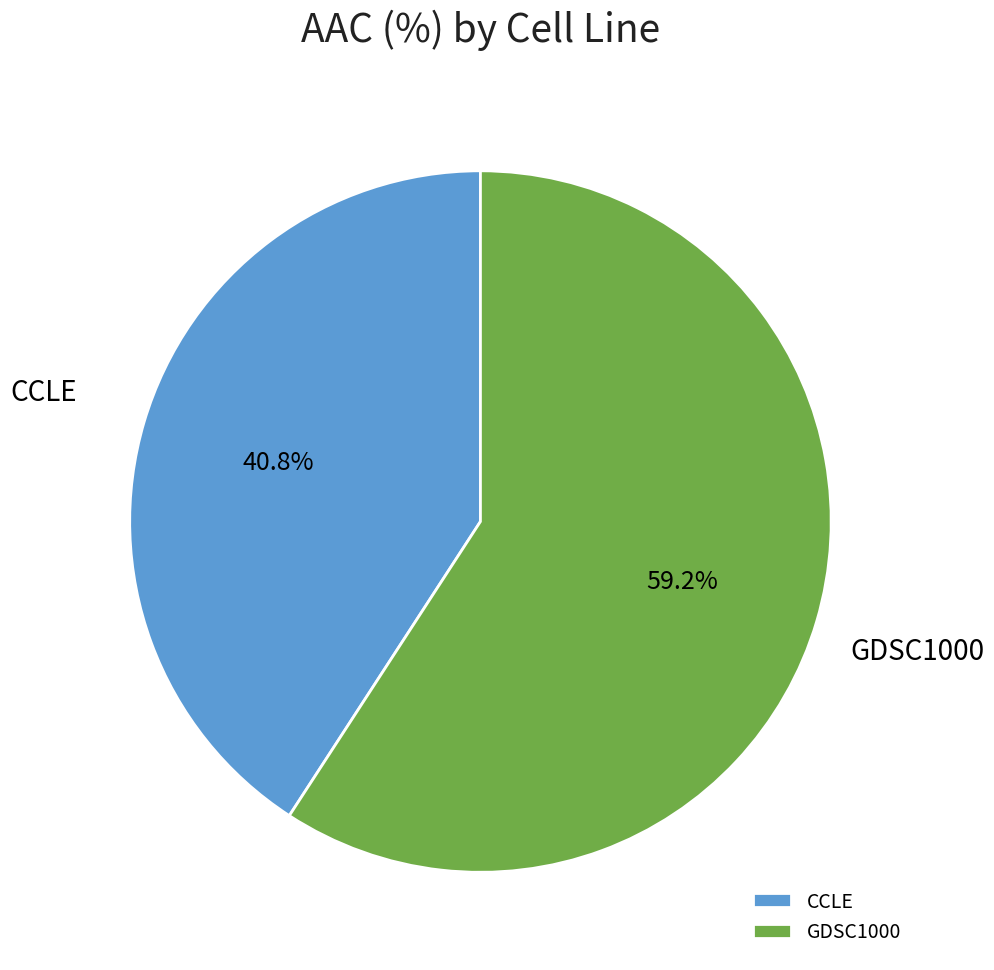

Between GDSC1000 and CCLE, which is larger?

GDSC1000